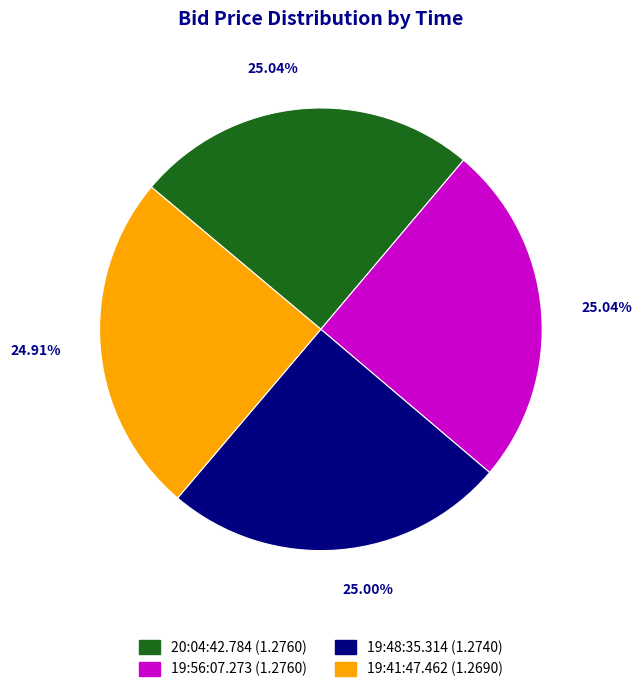

Do 19:56:07.273 and 19:48:35.314 together represent more than half of the pie?

Yes